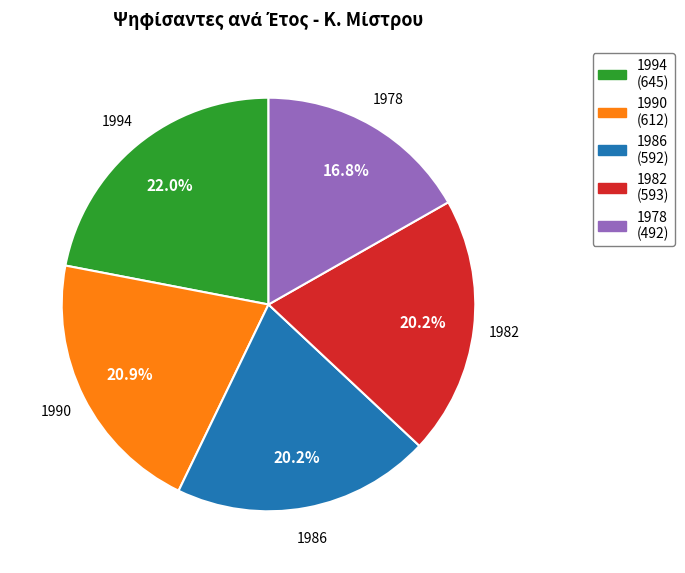

Approximately how many times larger is the value at 1994 (645) compared to 1978 (492)?

1.3